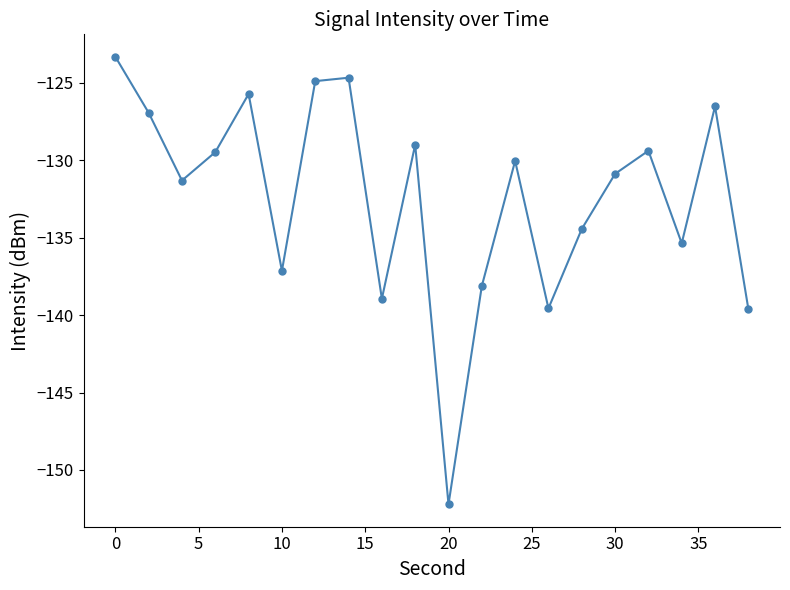

What is the greatest value displayed?

-123.3